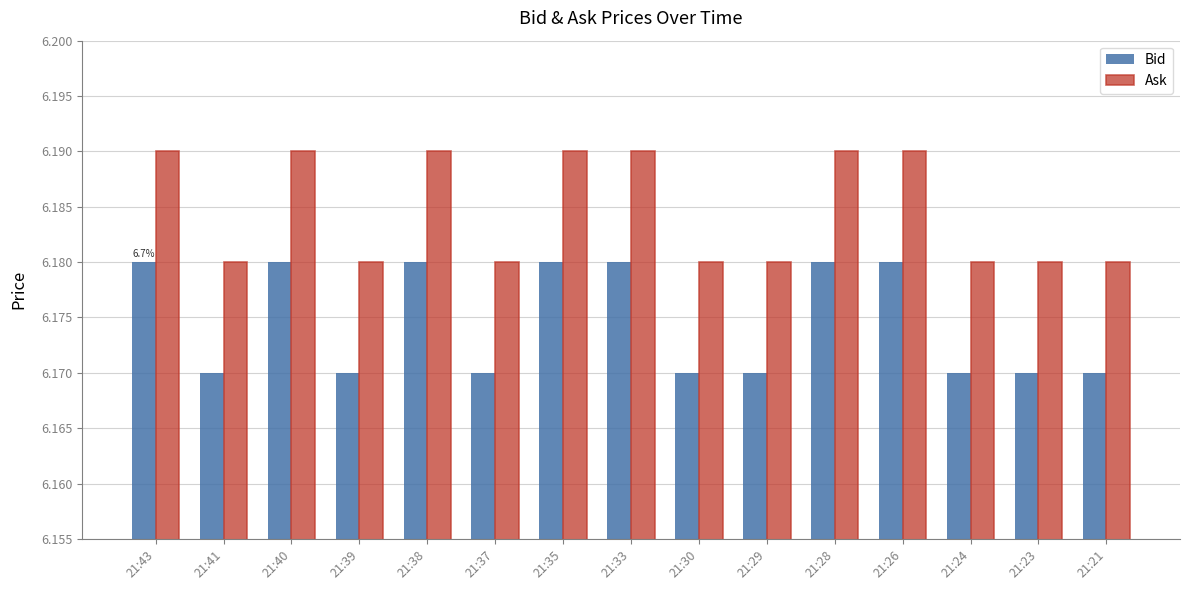

Is it true that Ask equals 9.5 at 21:26?

False